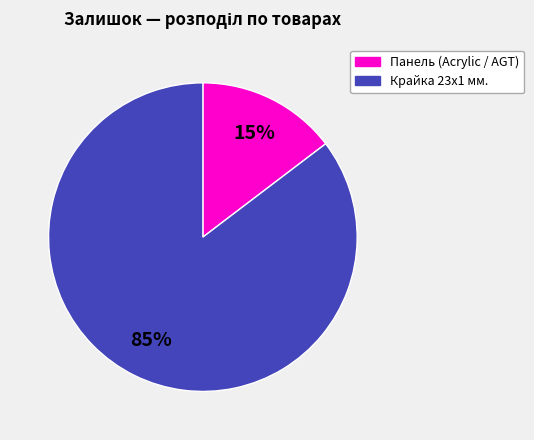

Does any single category account for the majority?

Yes